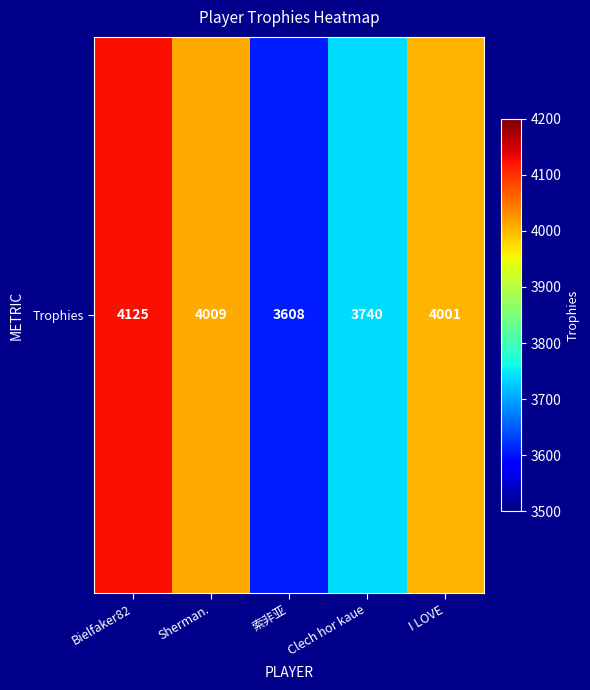

Read the value at Clech hor kaue.

3740